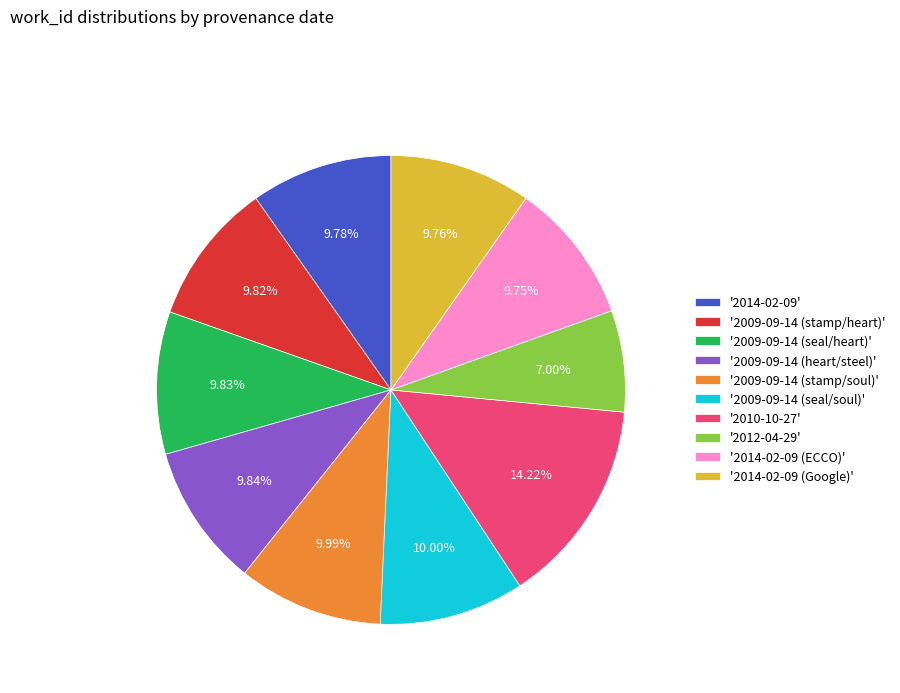

Is the sum of '2014-02-09 (ECCO)' and '2009-09-14 (stamp/heart)' greater than half?

No